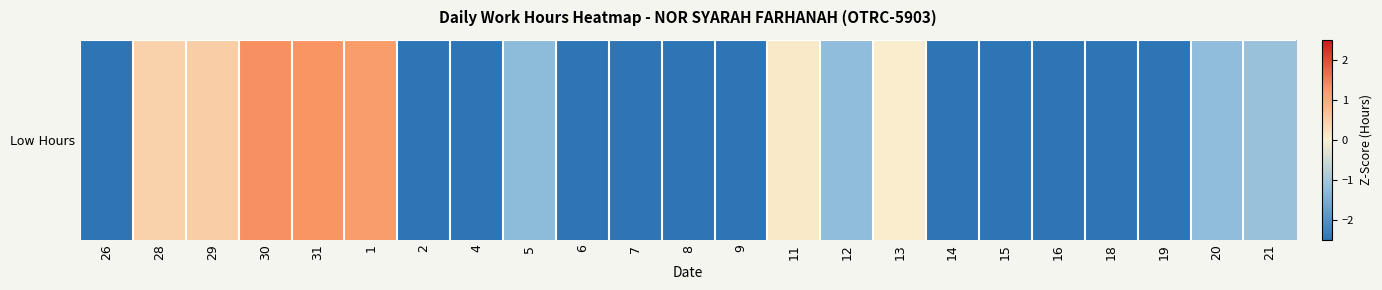

List the labels in order of value, largest first.

30, 31, 1, 29, 28, 11, 13, 21, 20, 12, 5, 26, 2, 4, 6, 7, 8, 9, 14, 15, 16, 18, 19